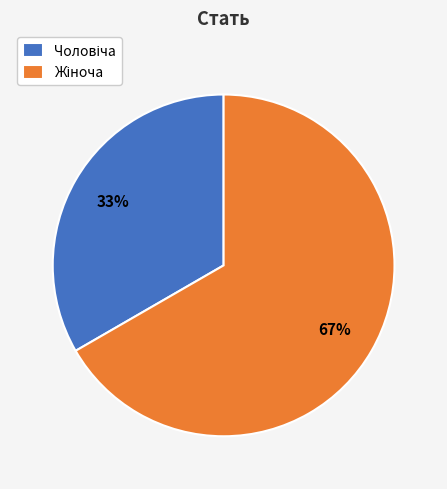

How many slices are in this pie chart?

2